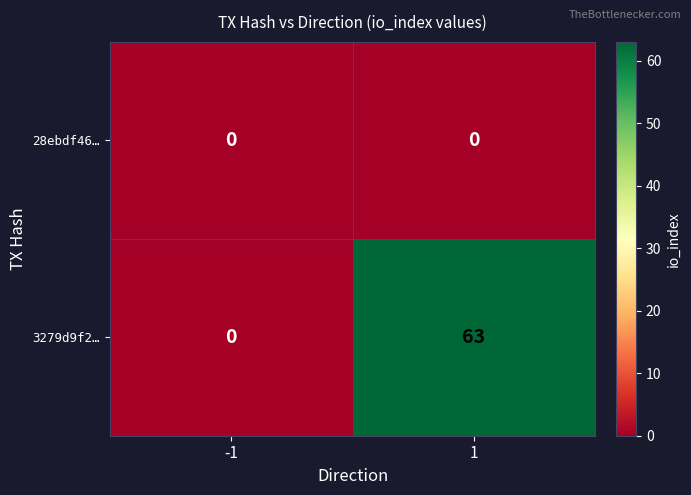

What is the sum of all 3279d9f2… values?

63